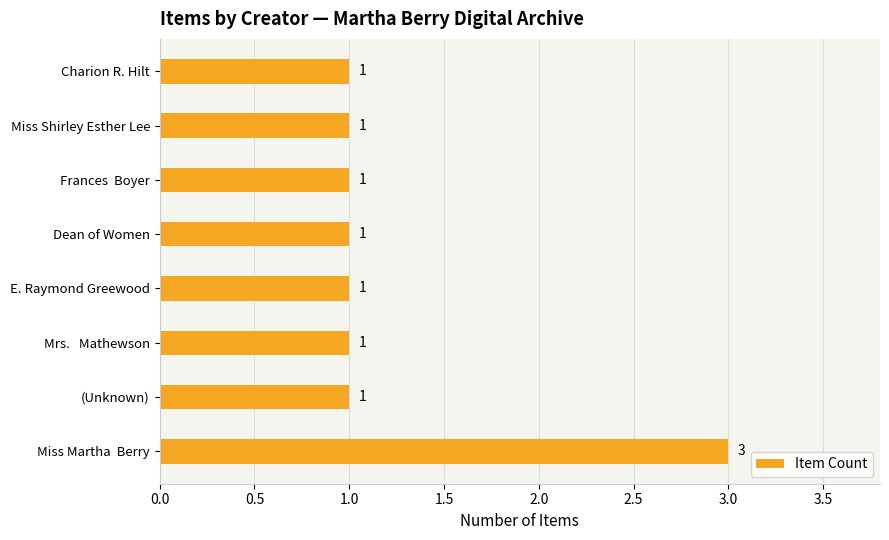

What is the ratio of the value at Frances  Boyer to the value at (Unknown)?

1.0